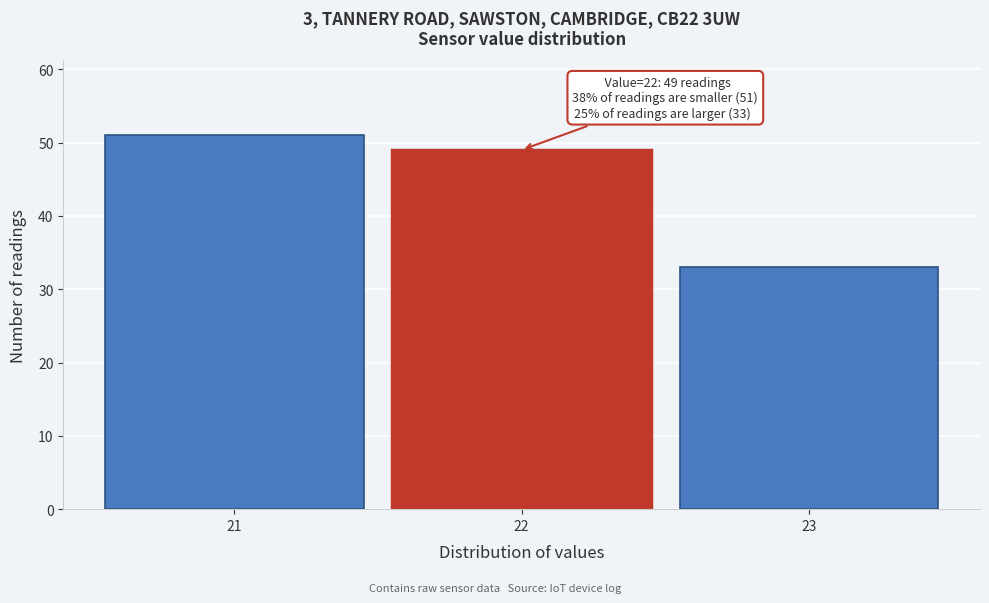

Over which range of the x-axis is the bar tallest?

20.5 to 21.5